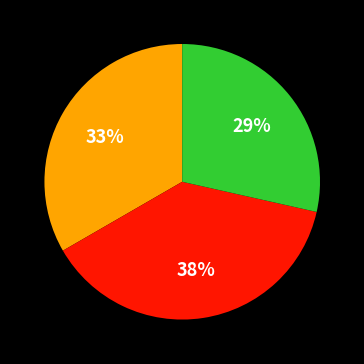

Does any single category account for the majority?

No